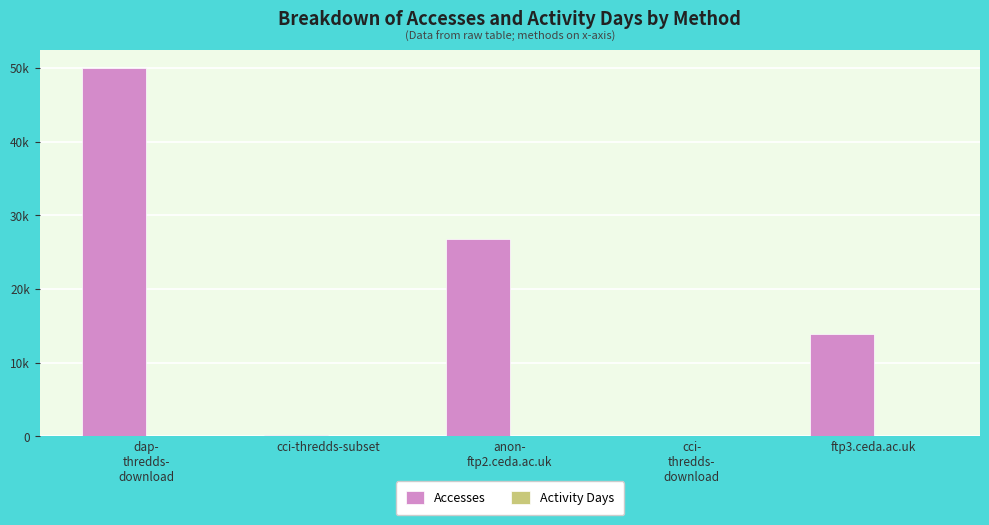

Between cci-thredds-subset and anon-
ftp2.ceda.ac.uk, which is larger?

anon-
ftp2.ceda.ac.uk